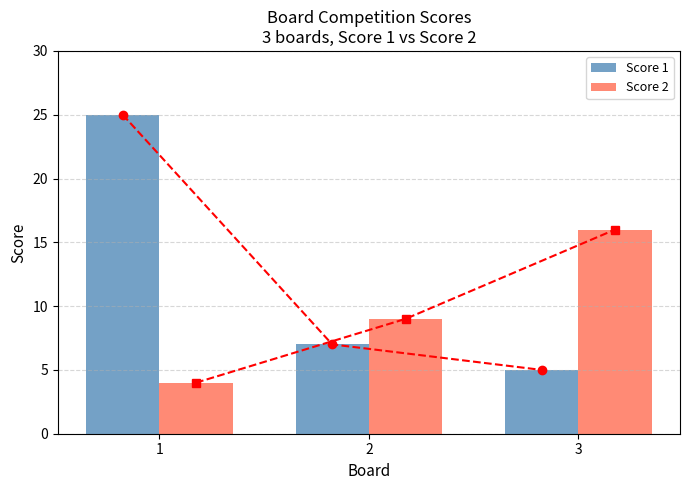

What is the maximum value for Score 1?

25